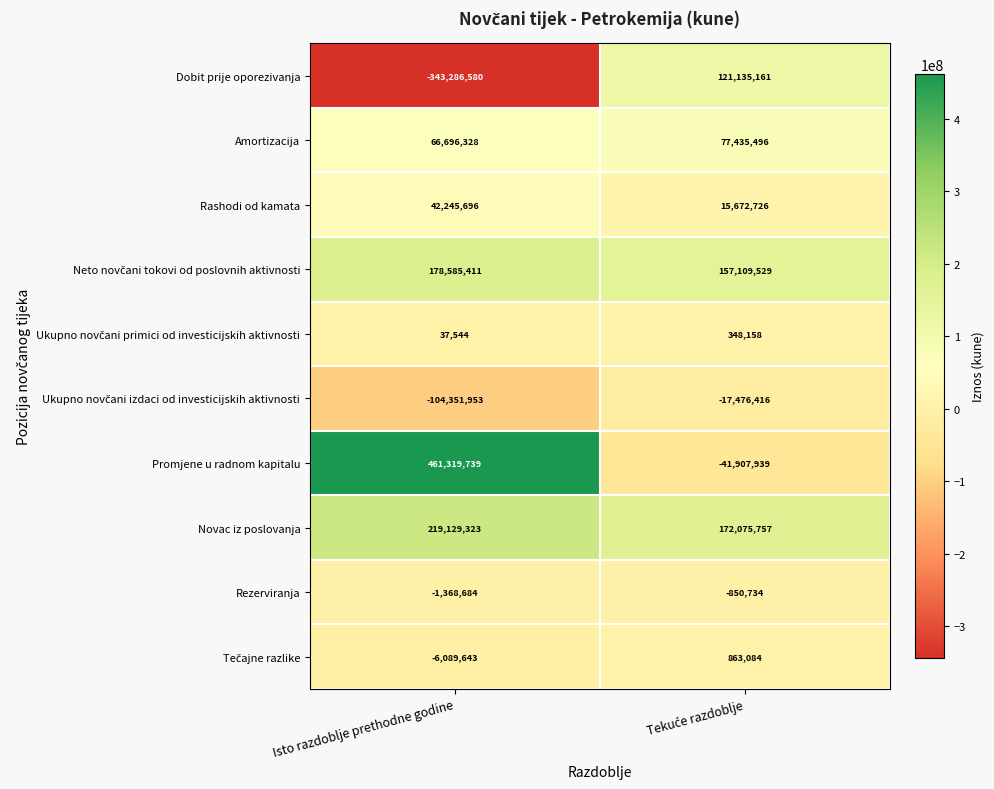

What is the average value of the Amortizacija series?

72065912